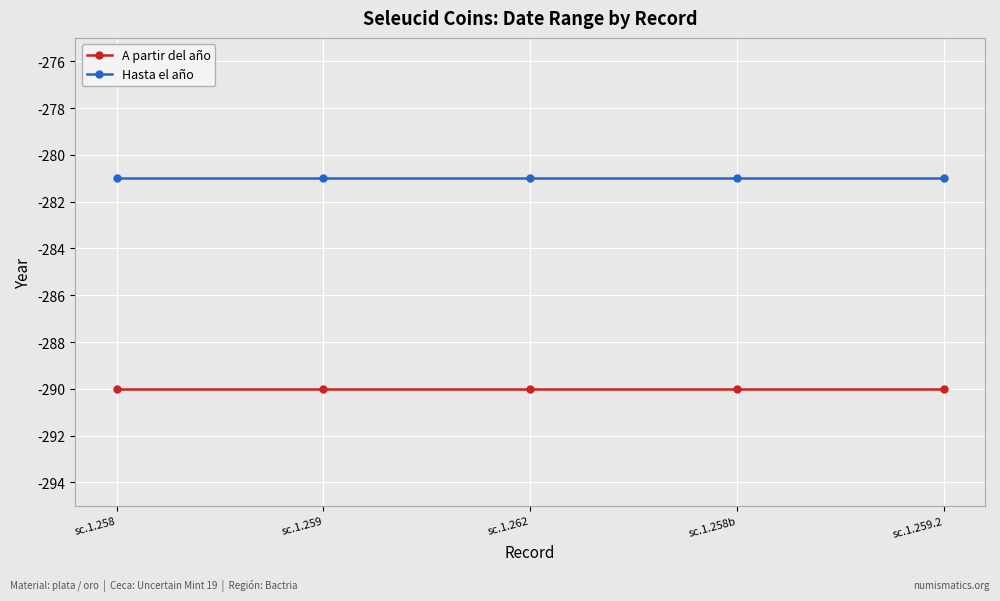

How many lines are shown in the chart?

2